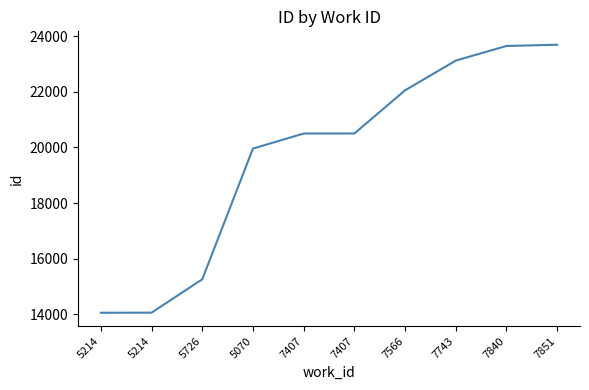

How many lines are shown in the chart?

1